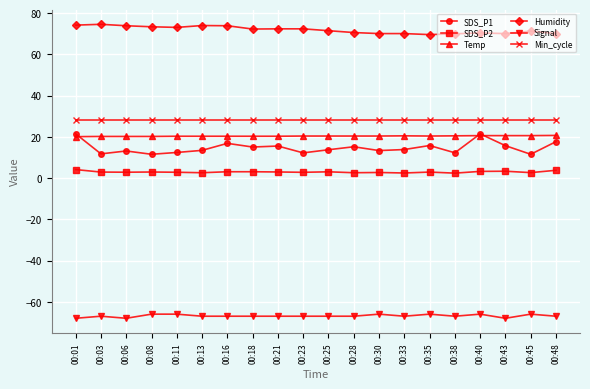

Is the value of Humidity at 00:38 greater than the value of Signal at 00:45?

Yes